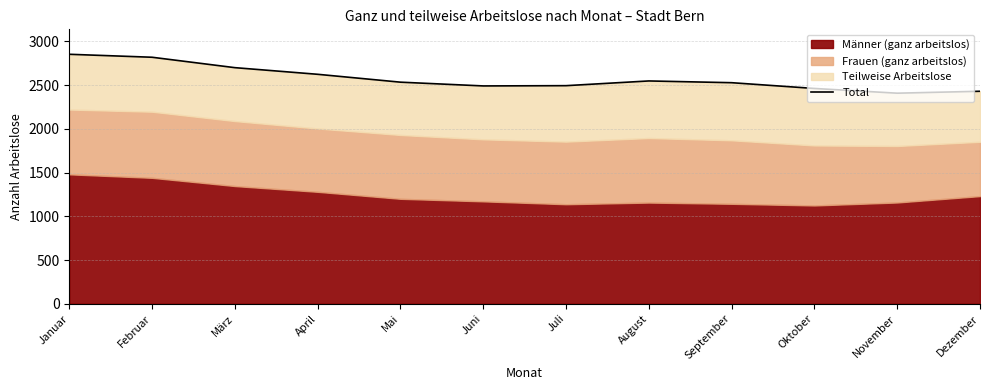

Where is the first local minimum?

Juni